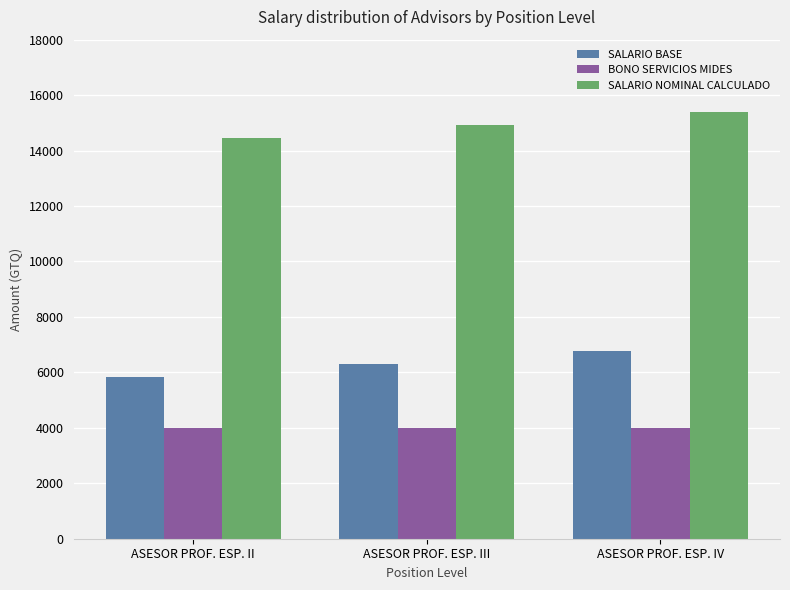

Rank the series at ASESOR PROF. ESP. II from lowest to highest value.

BONO SERVICIOS MIDES, SALARIO BASE, SALARIO NOMINAL CALCULADO